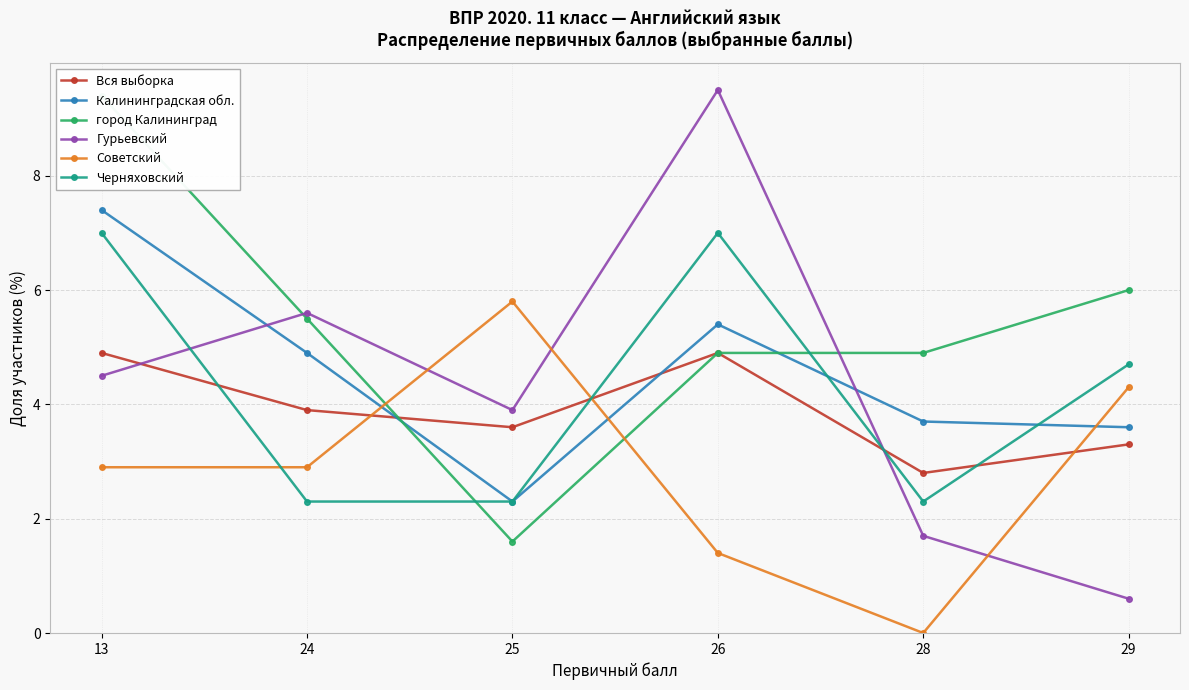

What value does the Гурьевский series have at 13?

4.5